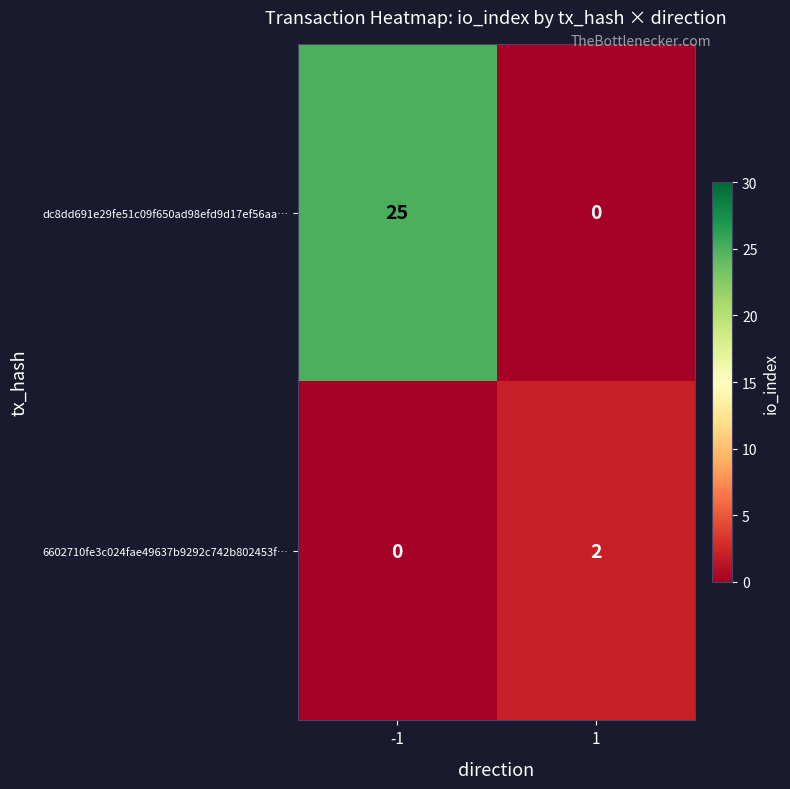

List the series in order of their peak value, highest first.

dc8dd691e29fe51c09f650ad98efd9d17ef56aa…, 6602710fe3c024fae49637b9292c742b802453f…